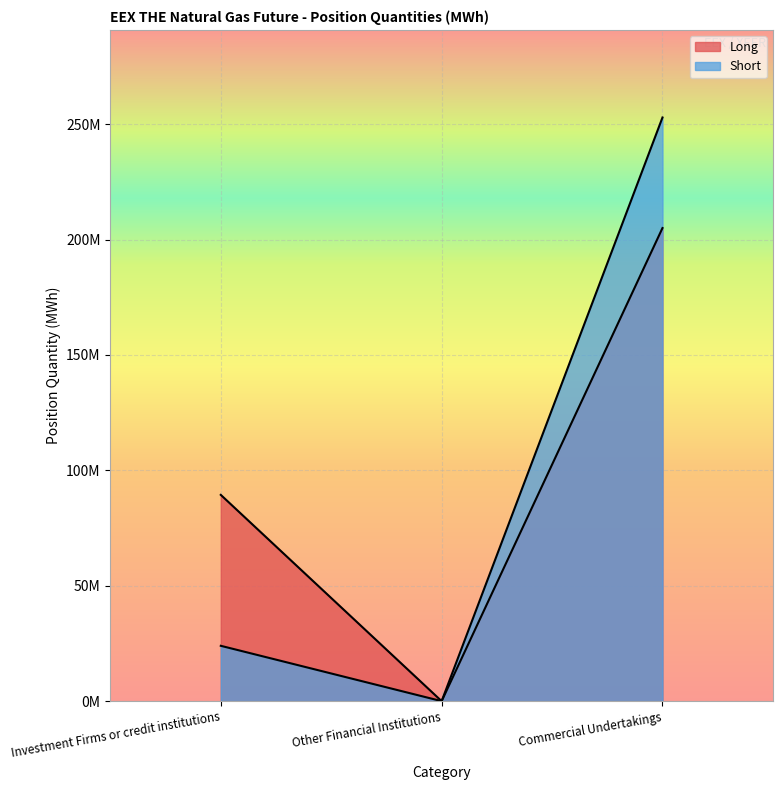

How many data points in Long are less than 89376832?

1